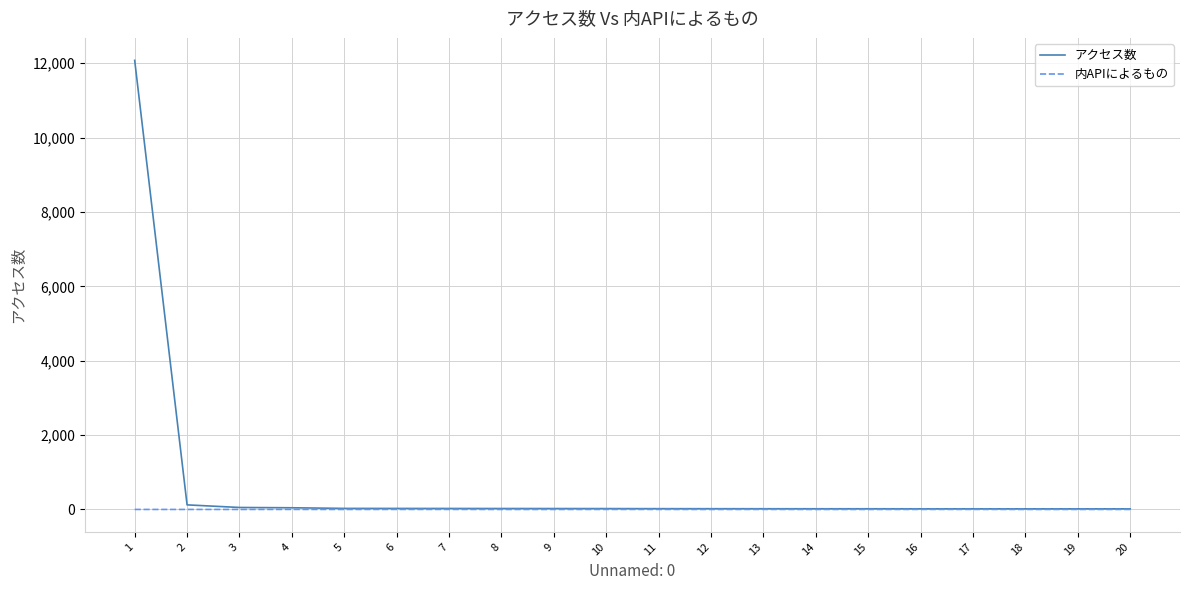

What is the total value across all series at 1?

12076